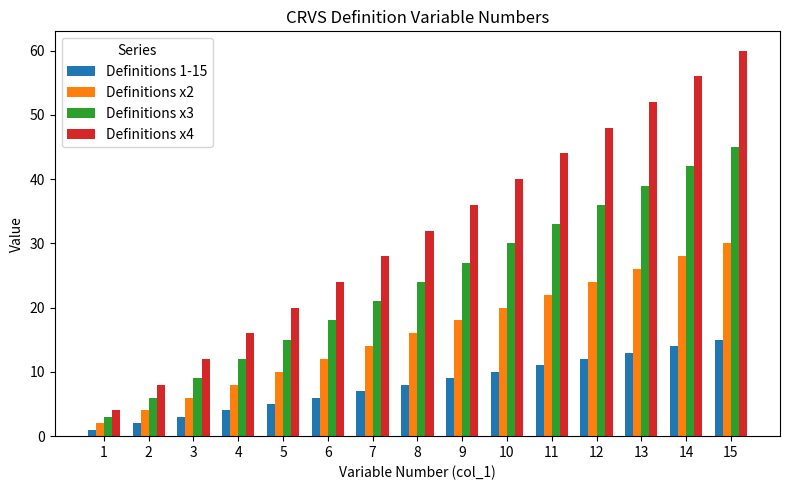

Which series has the widest spread of values?

Definitions x4